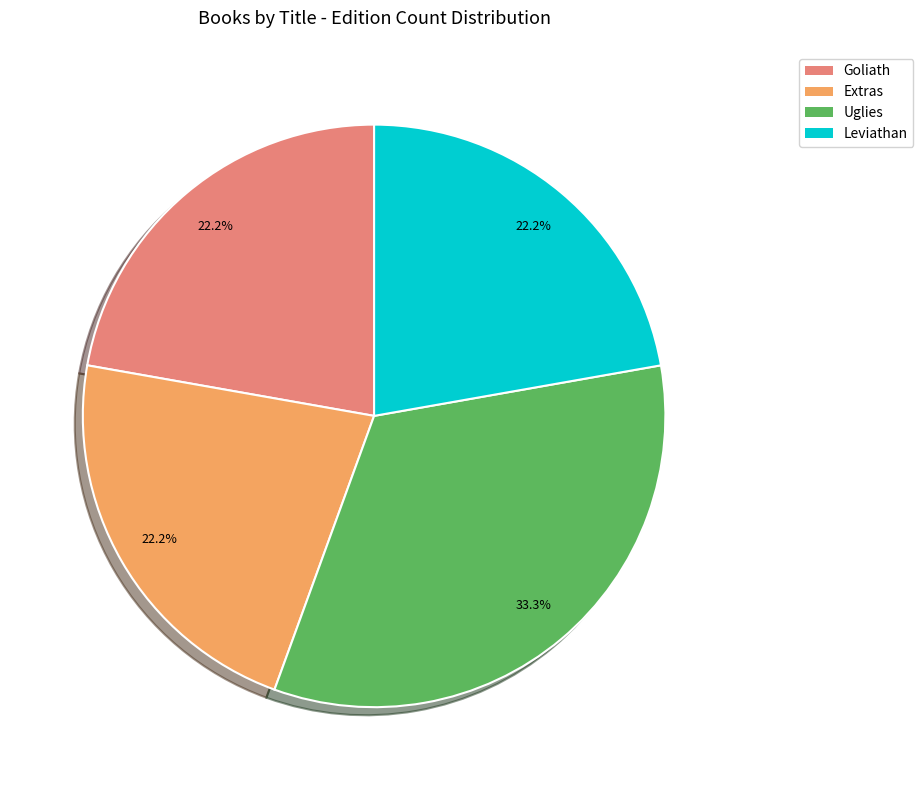

To the nearest percent, what is the difference between the largest and smallest slice percentages?

11%